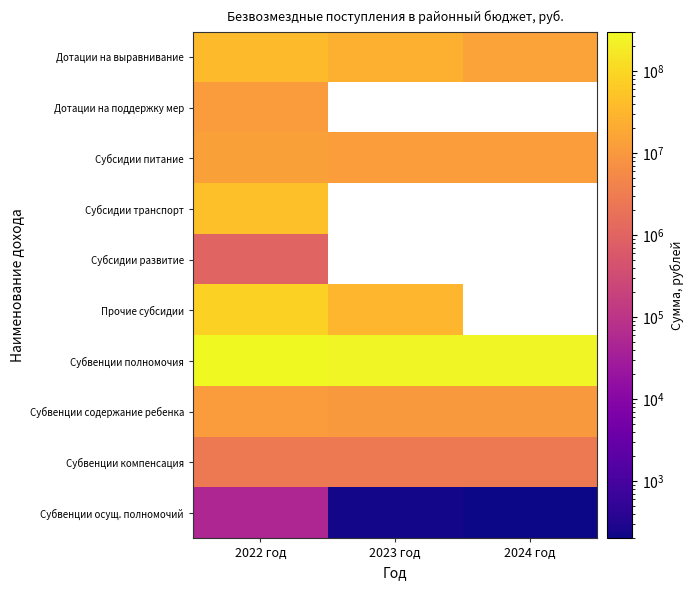

List the series in order of their peak value, lowest first.

Субвенции осущ. полномочий, Субсидии развитие, Субвенции компенсация, Субвенции содержание ребенка, Дотации на поддержку мер, Субсидии питание, Дотации на выравнивание, Субсидии транспорт, Прочие субсидии, Субвенции полномочия